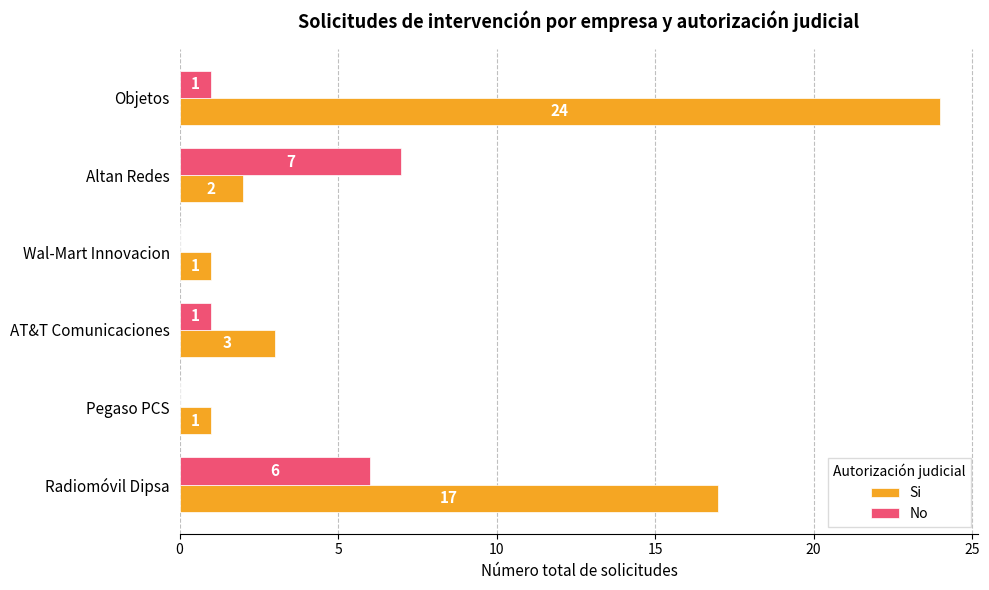

What is the sum of the Si values at Objetos and Radiomóvil Dipsa?

41